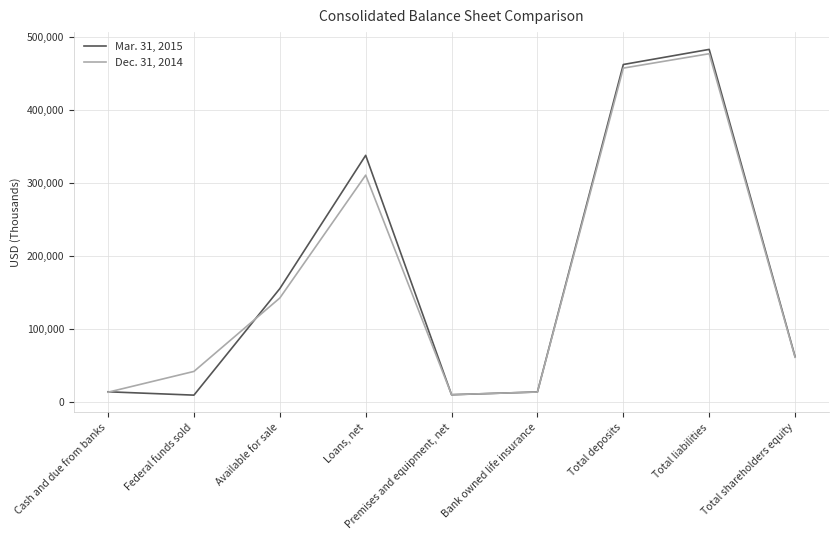

What is the highest value of the Dec. 31, 2014 series?

476421